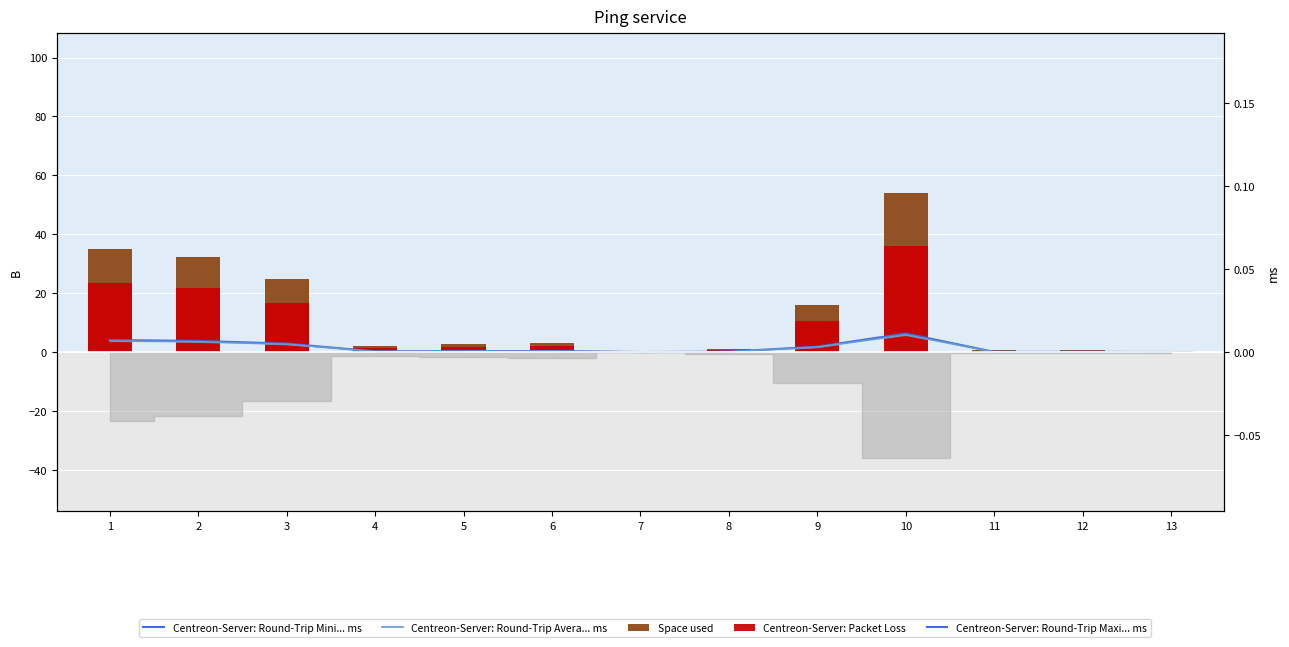

True or false: Space used has a value of 1.2 at 4.

False